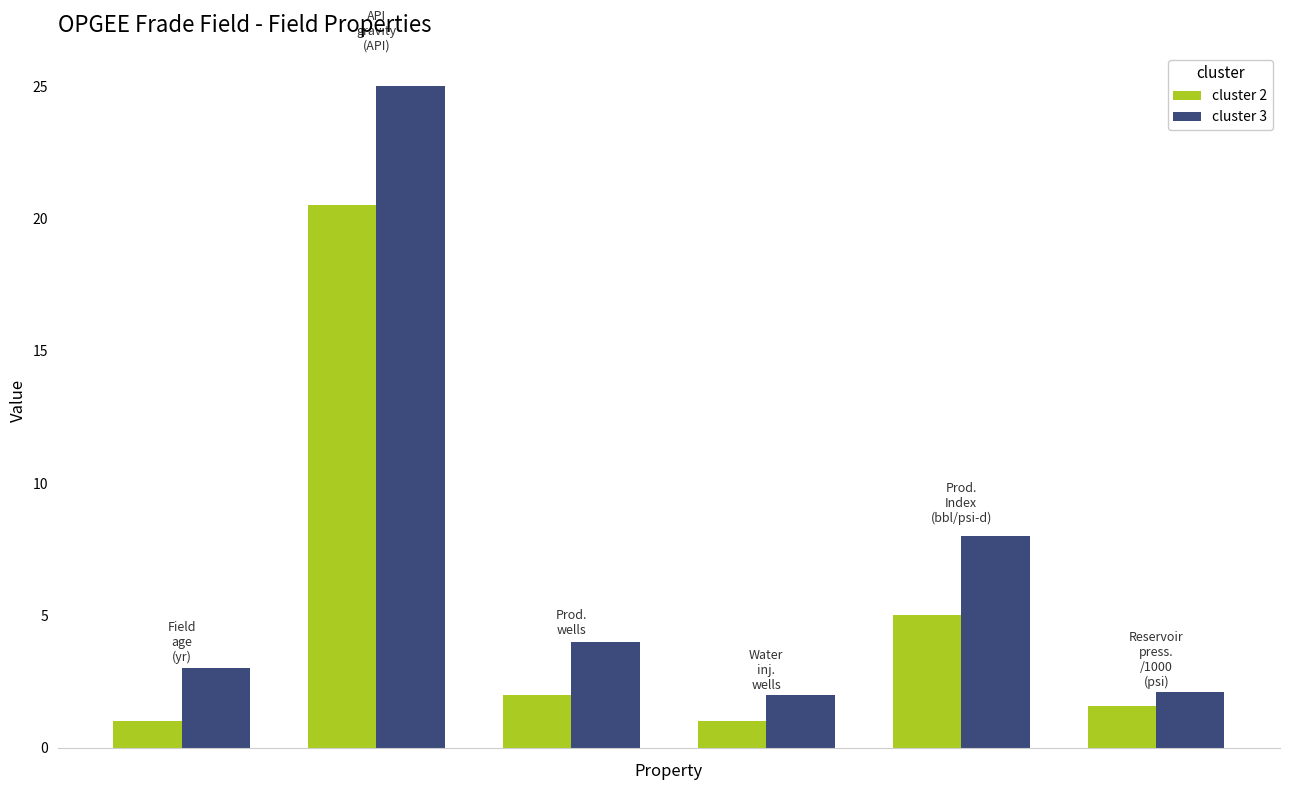

Which series has the largest total across all categories?

cluster 3